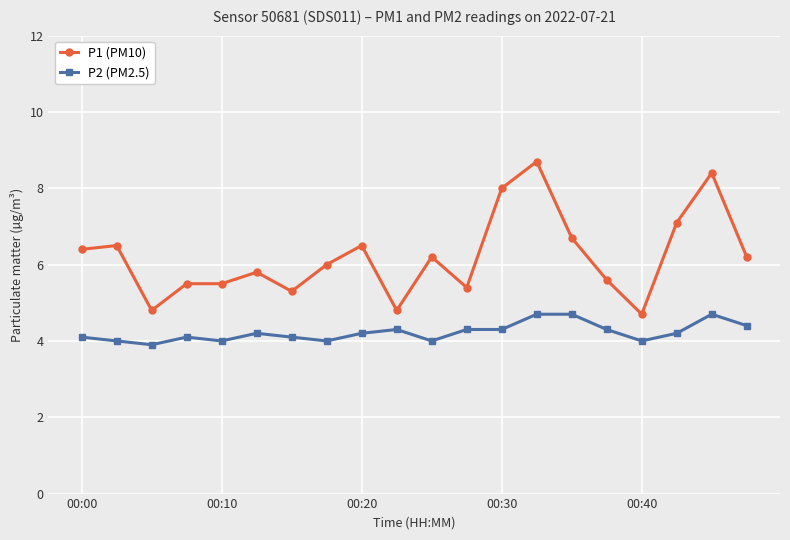

Rank the series by their maximum value, from lowest to highest.

P2 (PM2.5), P1 (PM10)